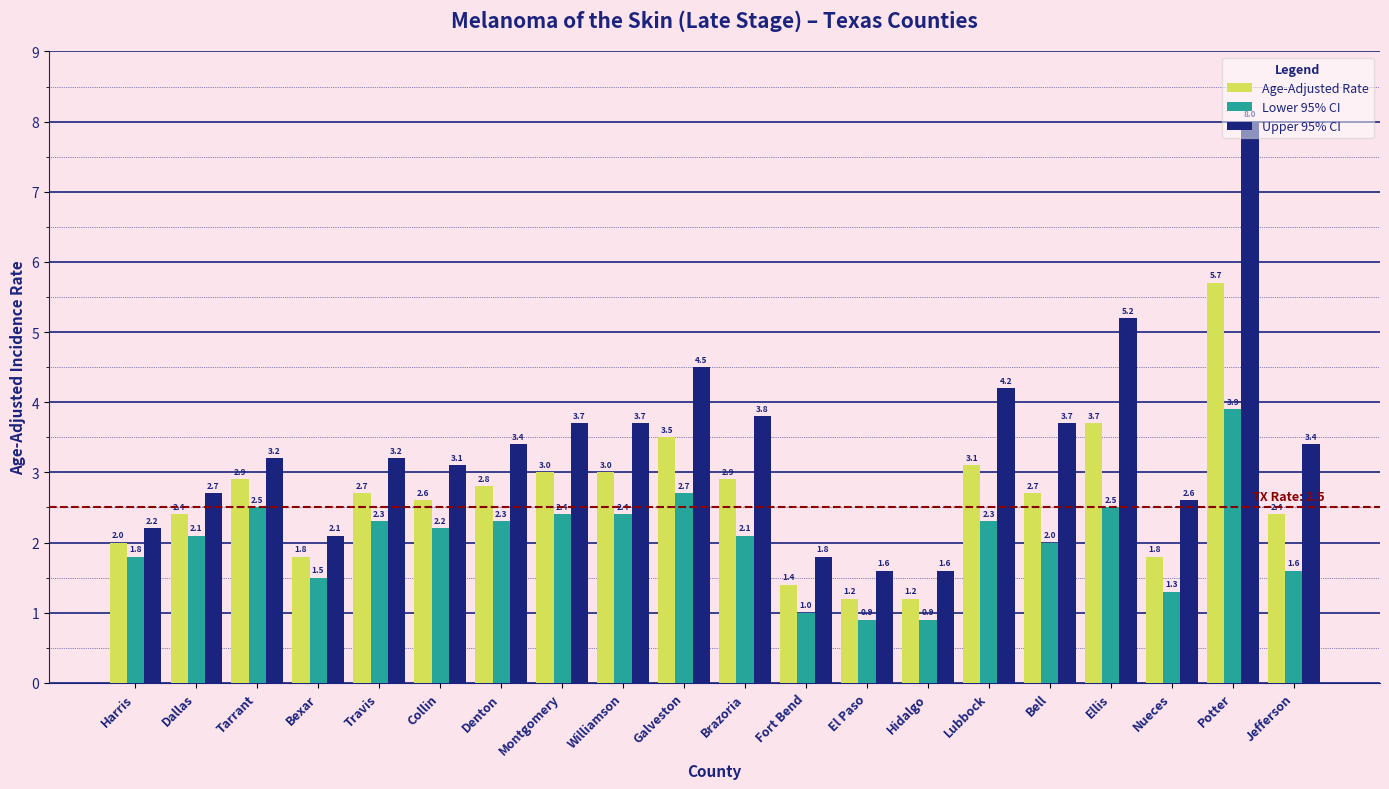

Rank the series by their average value, from lowest to highest.

Lower 95% CI, Age-Adjusted Rate, Upper 95% CI